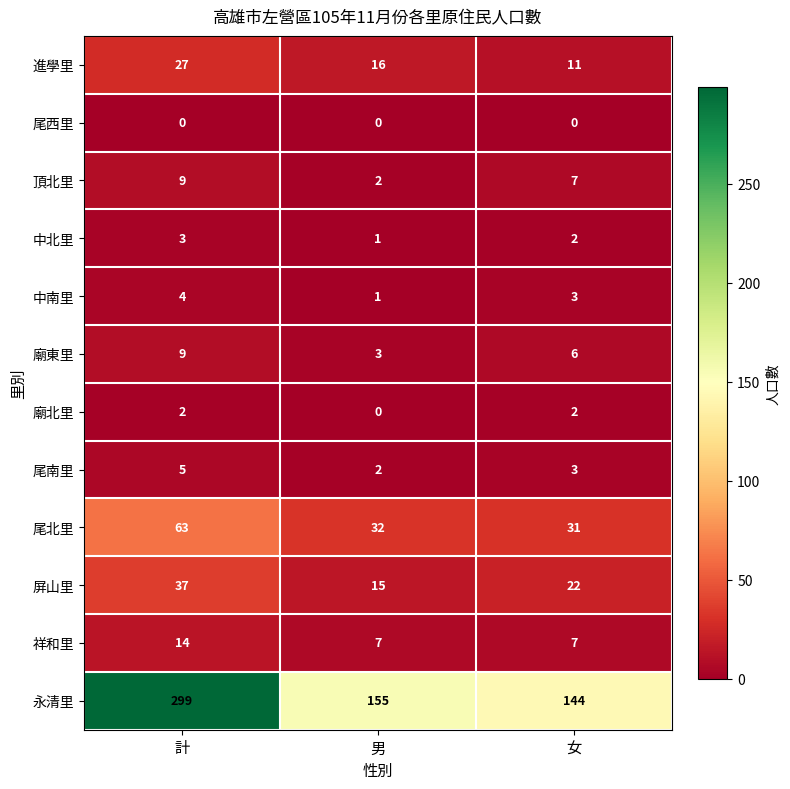

Is it true that 永清里 equals 299 at 計?

True